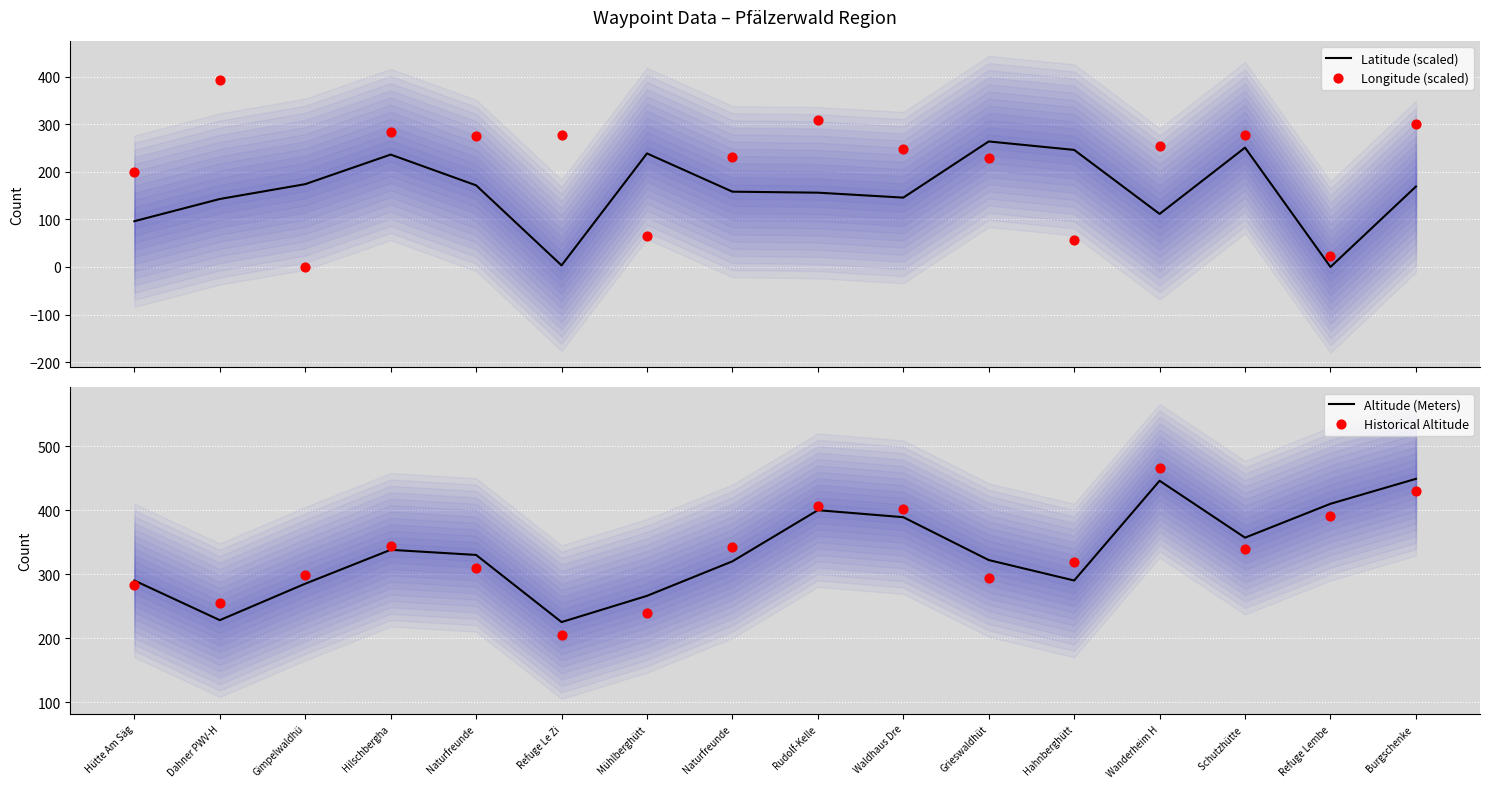

Which series contains the lowest Y value?

Latitude (scaled)